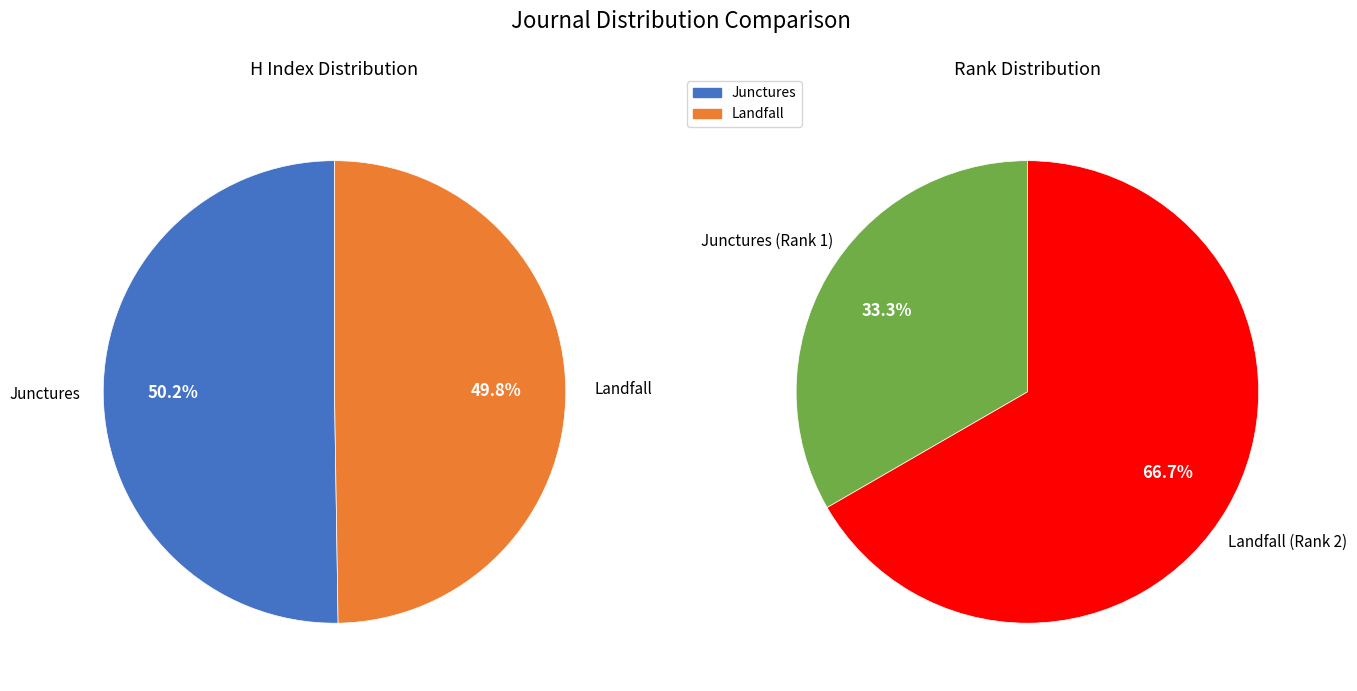

How many segments does this pie chart have?

2